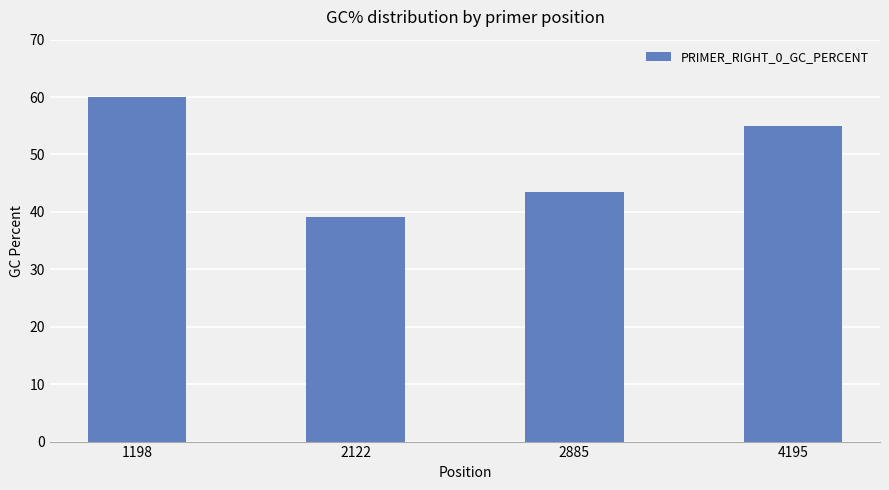

Read the value at 2122.

39.1